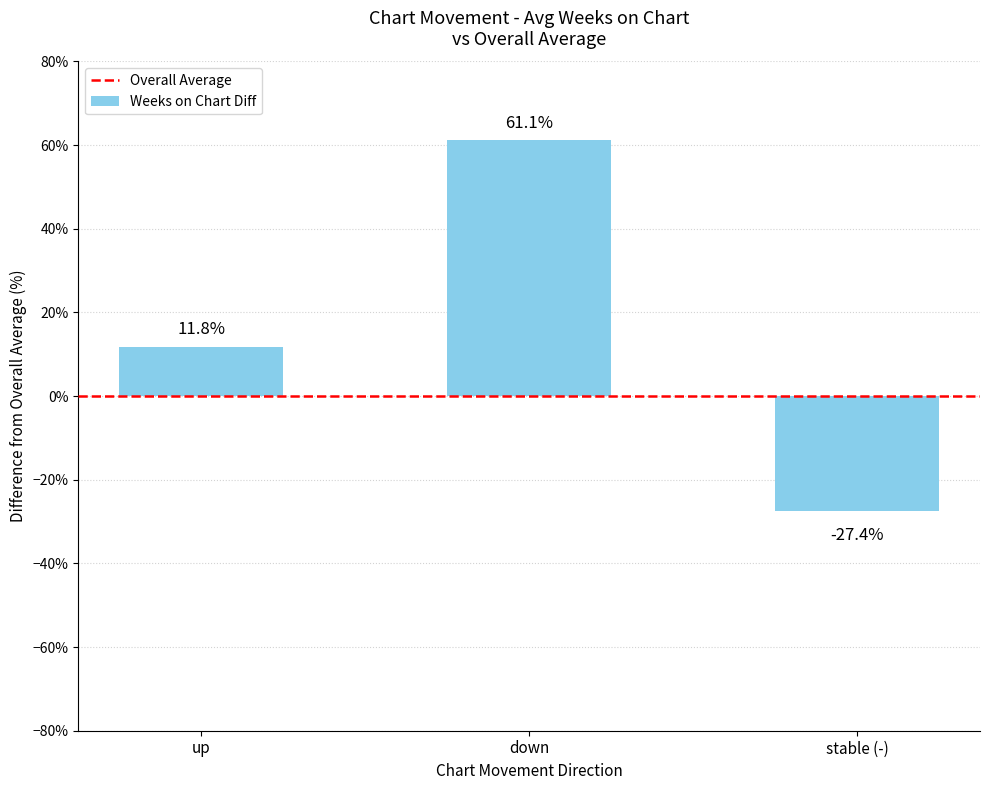

Reading left to right, what are all the values shown in this chart?

11.8	61.1	-27.4